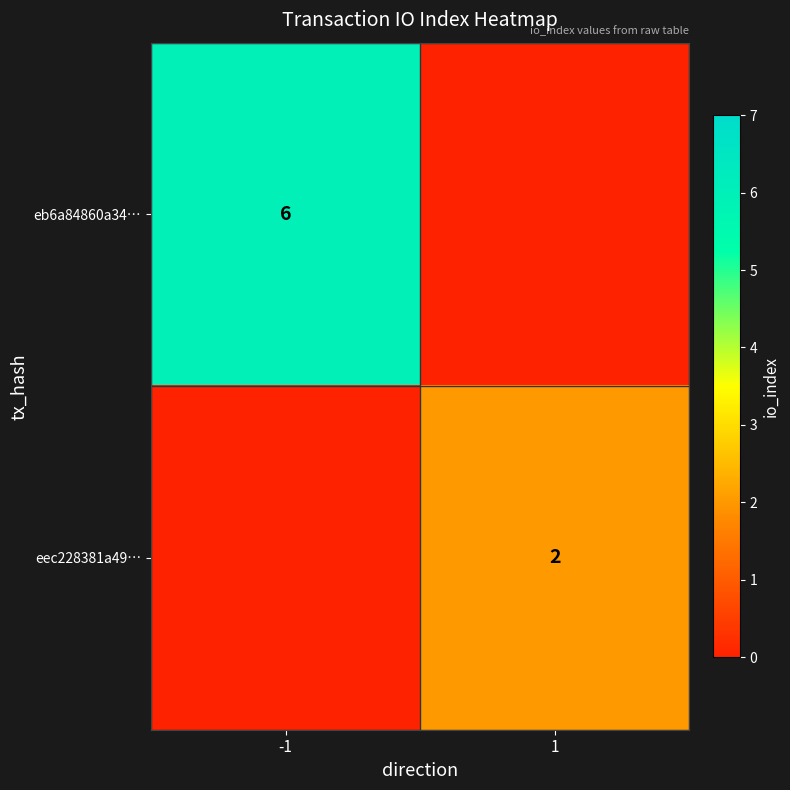

The eec228381a49… series shows 2 at 1. True or false?

True